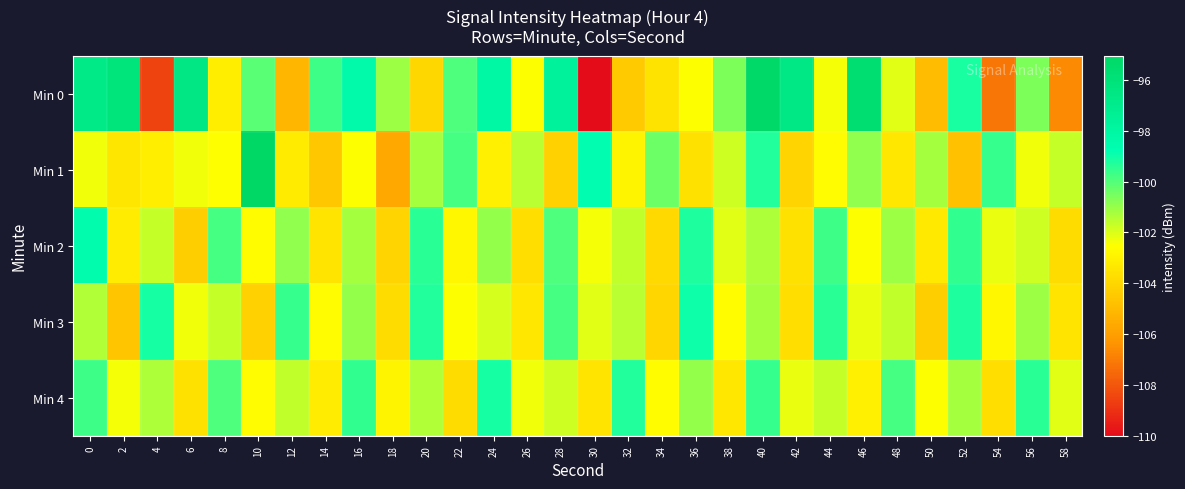

What is the greatest value displayed?

-95.1